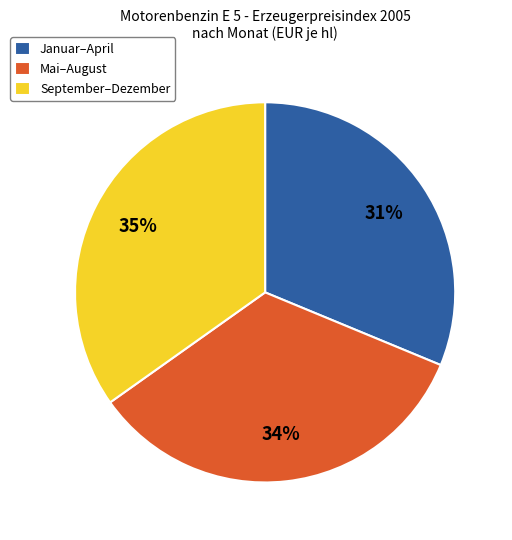

What percentage is the September–Dezember slice, to the nearest percent?

35%